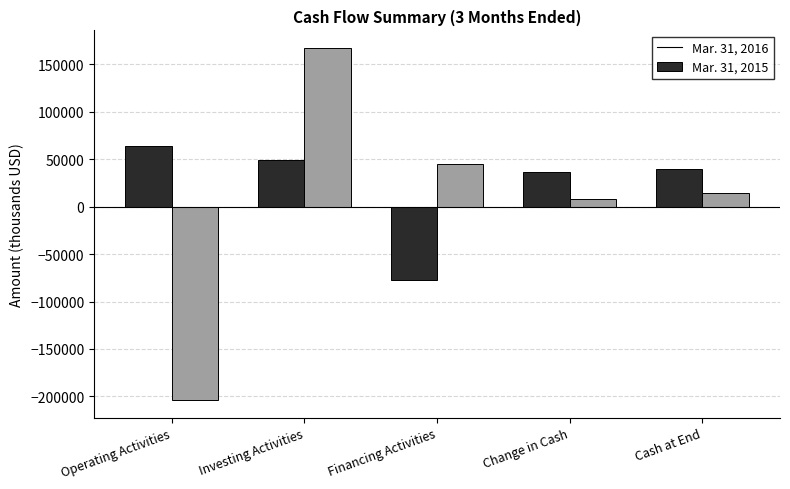

What is the total value across all series at Operating Activities?

-140000